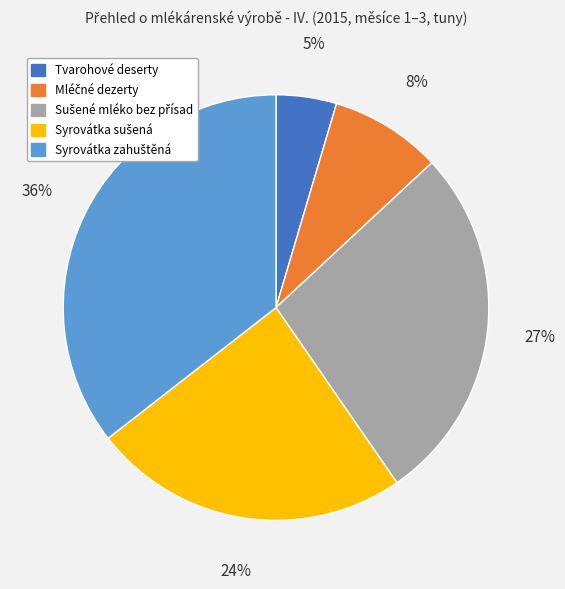

To the nearest percent, what is the average slice percentage?

20%